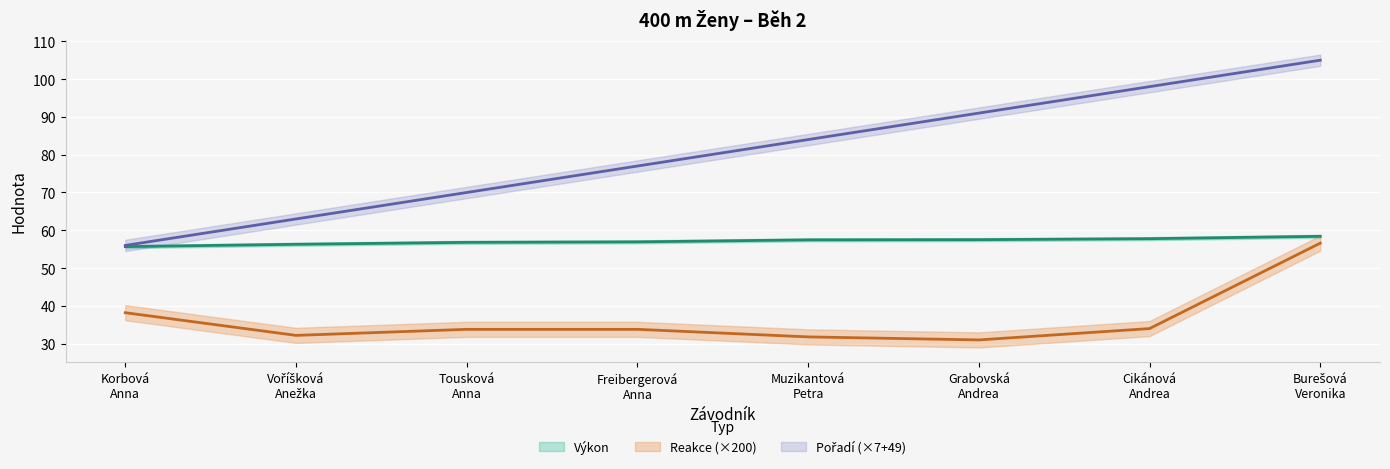

Is the value of Reakce at Freibergerová
Anna greater than the value of Pořadí at Korbová
Anna?

No